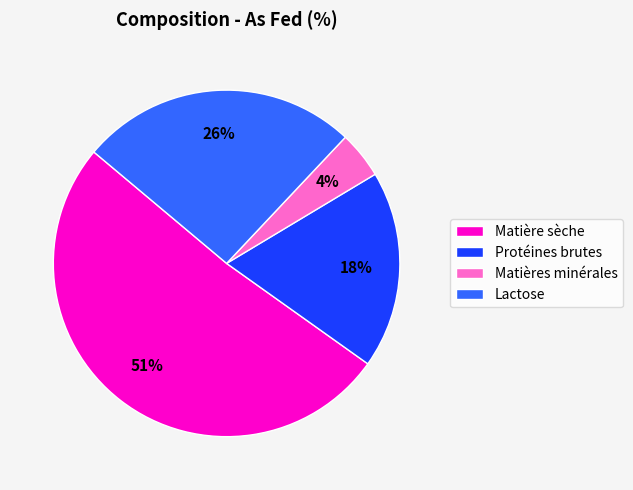

To the nearest percent, what portion does Protéines brutes represent?

18%